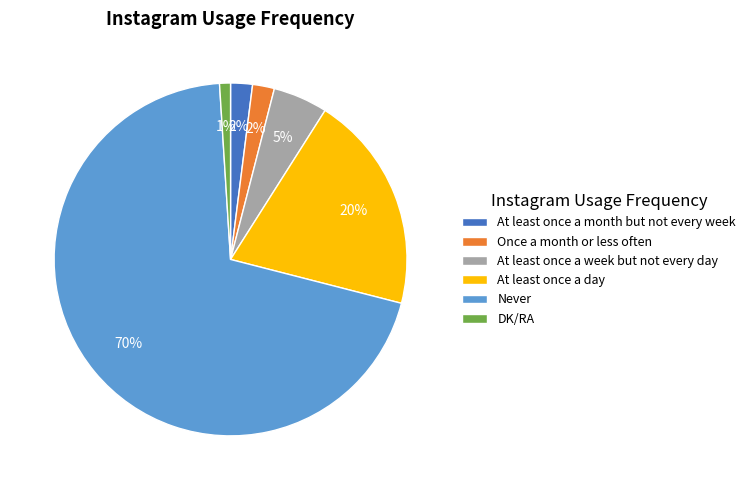

Is Never the majority of the pie?

Yes